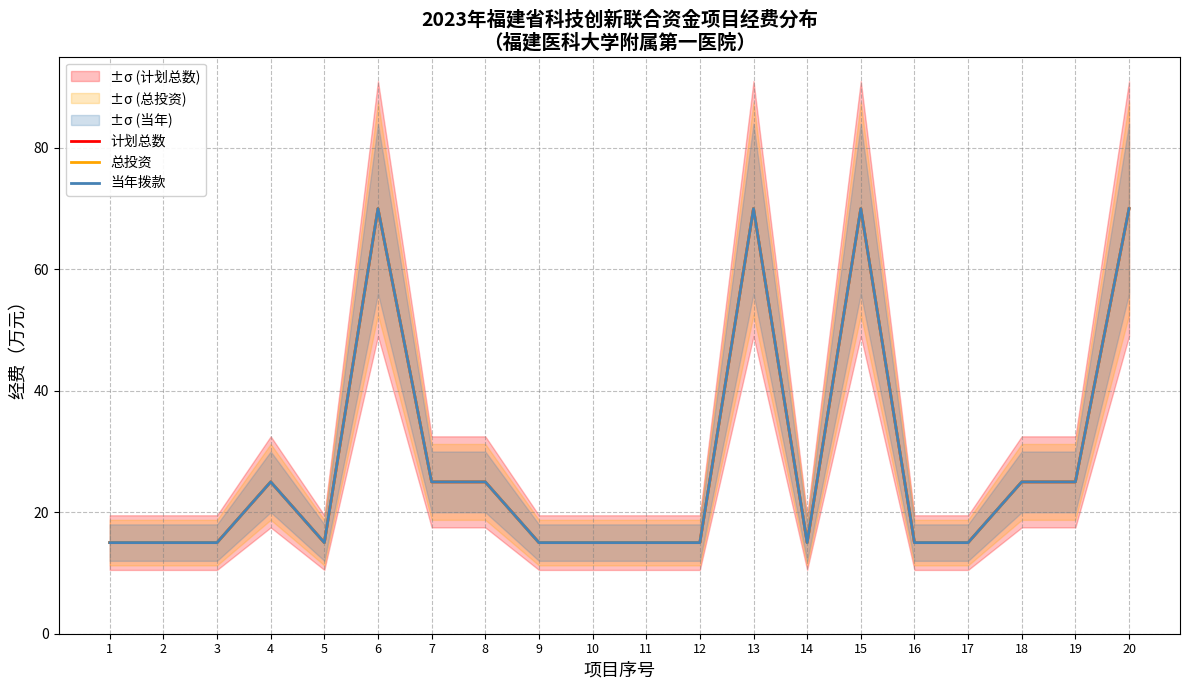

What is the average value of the 总投资 series?

28